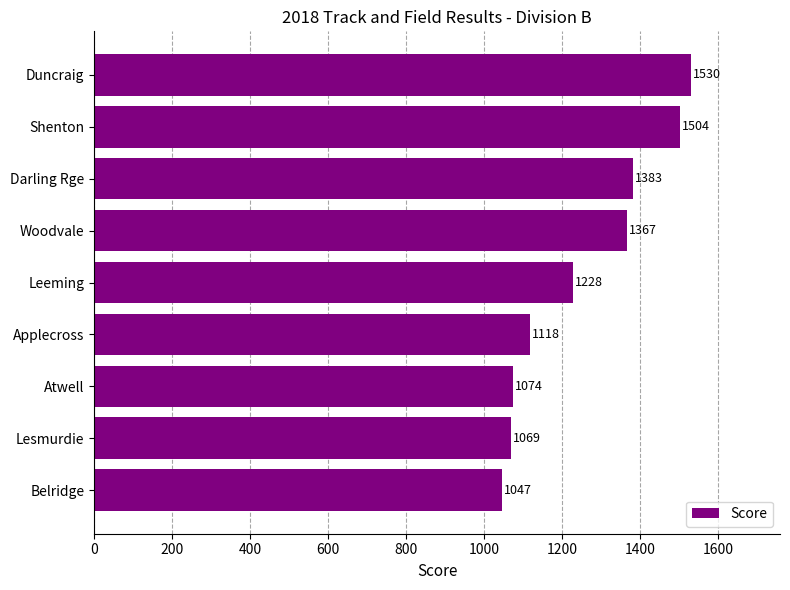

Reading top to bottom, extract all data points from this chart.

Duncraig=1530	Shenton=1504	Darling Rge=1383	Woodvale=1367	Leeming=1228	Applecross=1118	Atwell=1074	Lesmurdie=1069	Belridge=1047